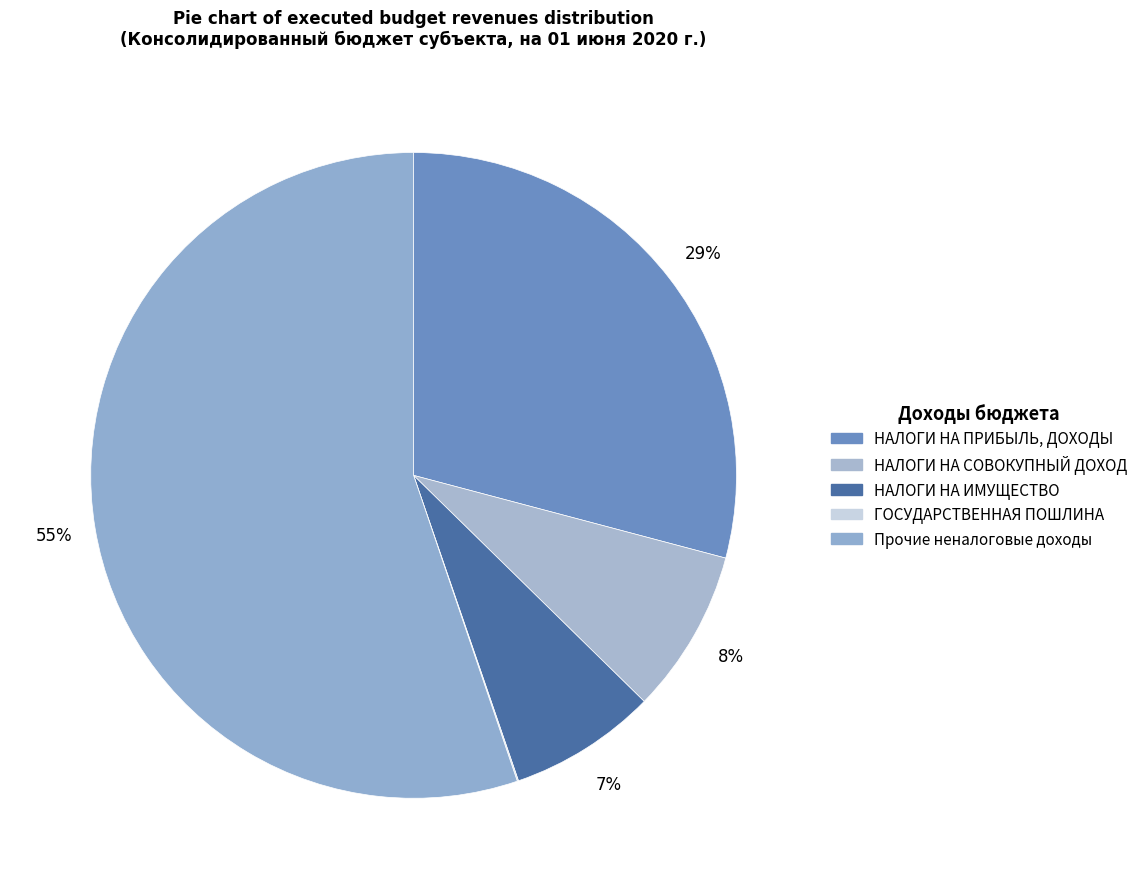

To the nearest percent, what is the difference between the НАЛОГИ НА СОВОКУПНЫЙ ДОХОД and НАЛОГИ НА ИМУЩЕСТВО slice percentages?

1%